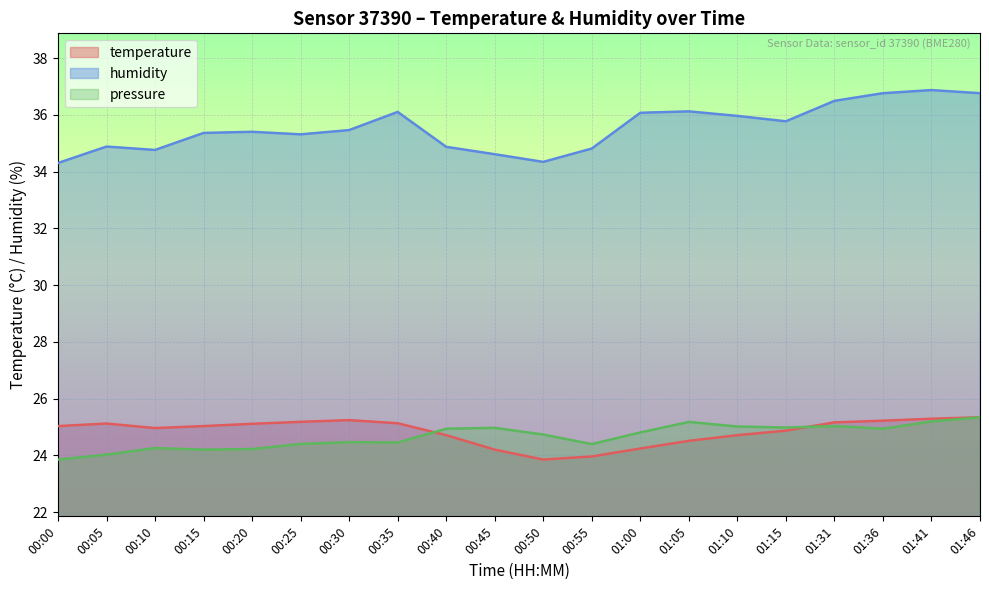

What is the minimum value for temperature?

23.9